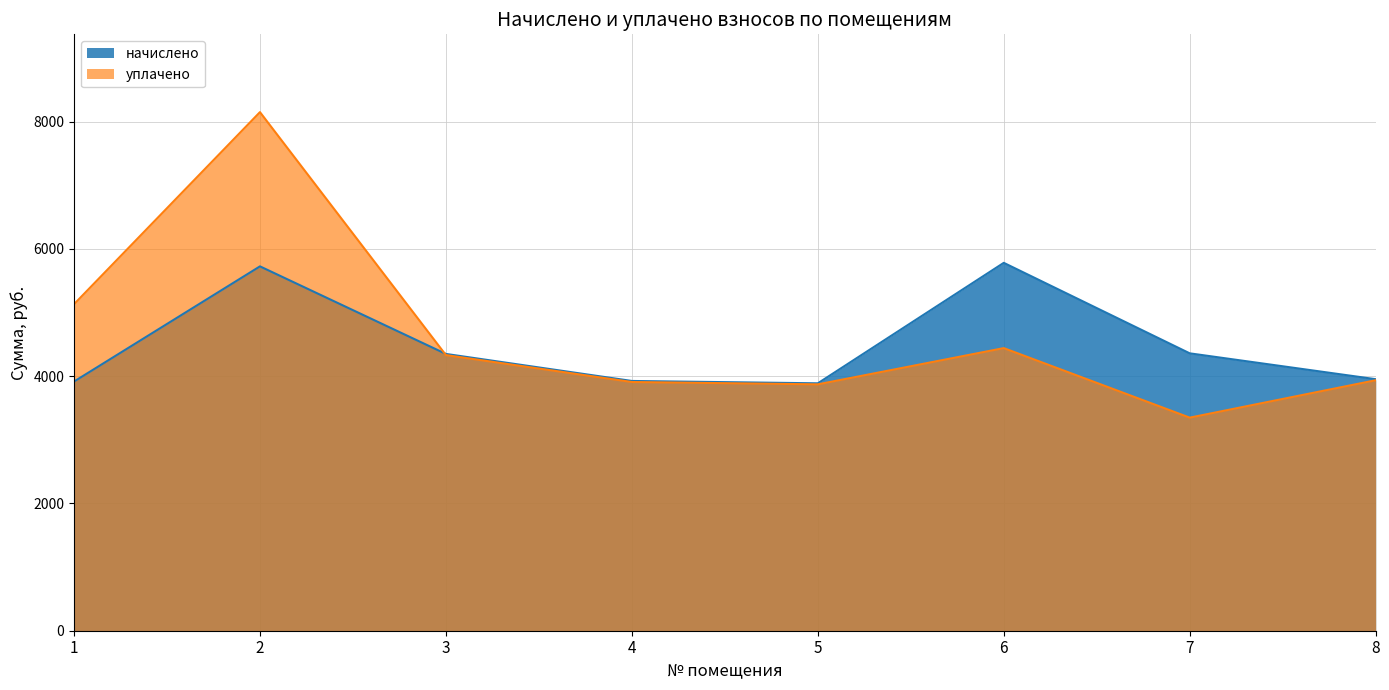

Reading left to right, transcribe all the data shown in this chart.

начислено: 1=3915.2	2=5725.1	3=4349.2	4=3924.4	5=3887.6	6=5780.5	7=4358.4	8=3952.2
уплачено: 1=5130.4	2=8148.7	3=4330.9	4=3907.9	5=3871.1	6=4440.5	7=3348.1	8=3935.5